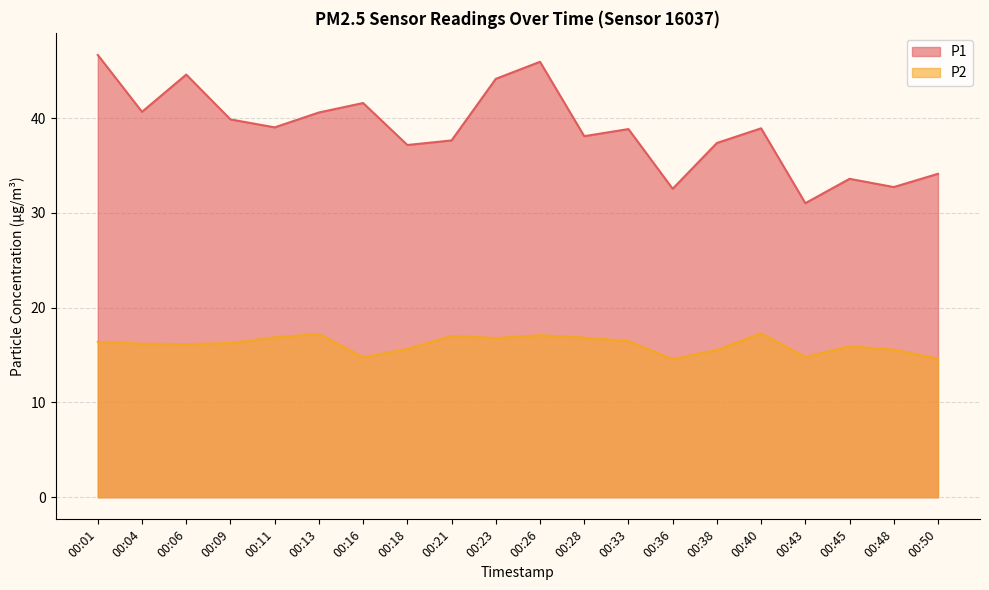

What is the sum of all P2 values?

322.1